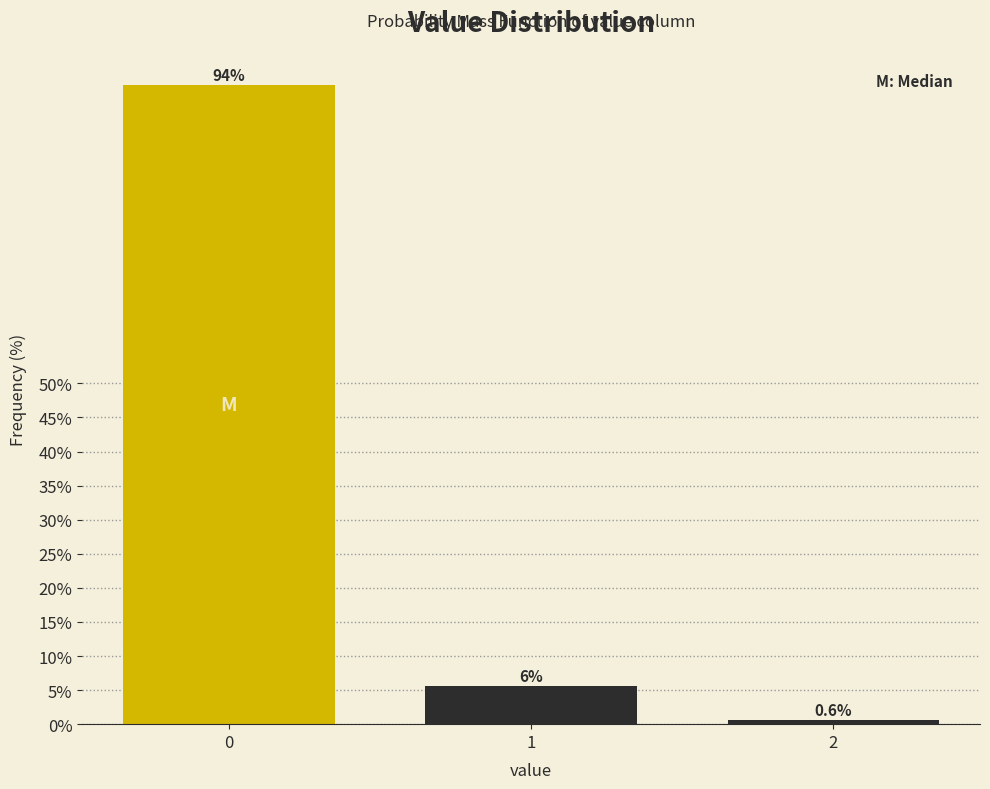

Reading left to right, transcribe all the data shown in this chart.

93.8	5.6	0.6